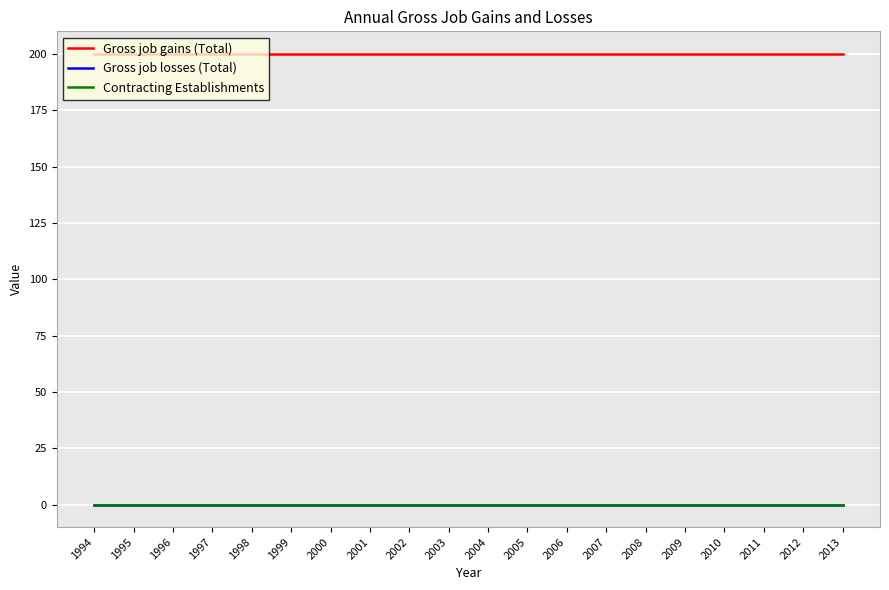

How many lines are shown in the chart?

3